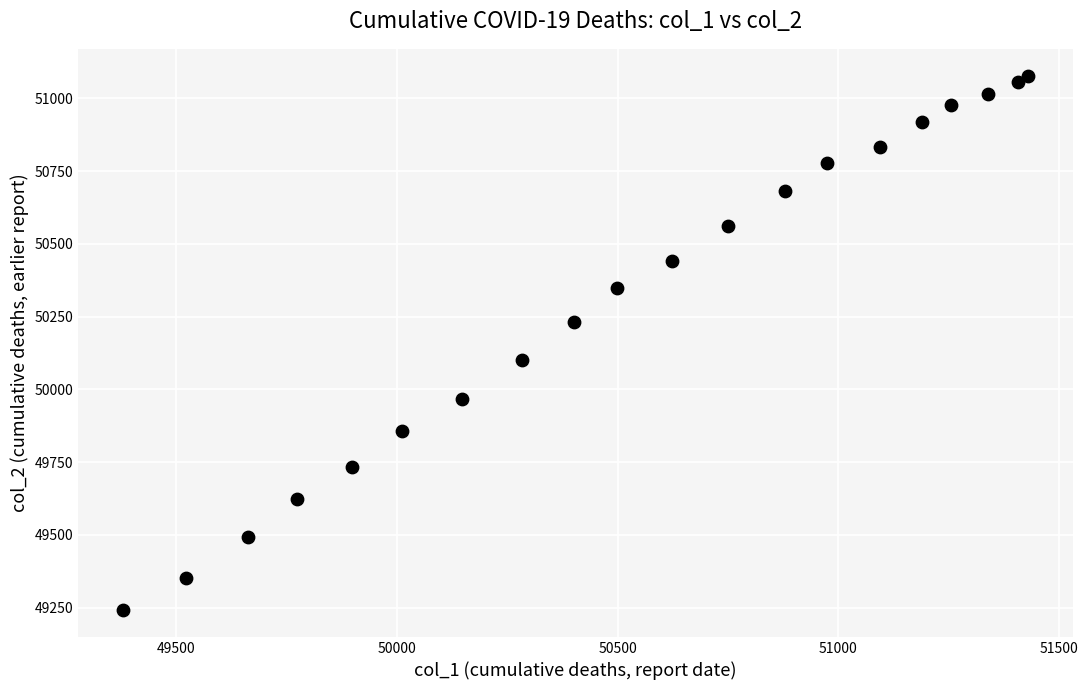

What is the range of Y values (max minus min)?

1837